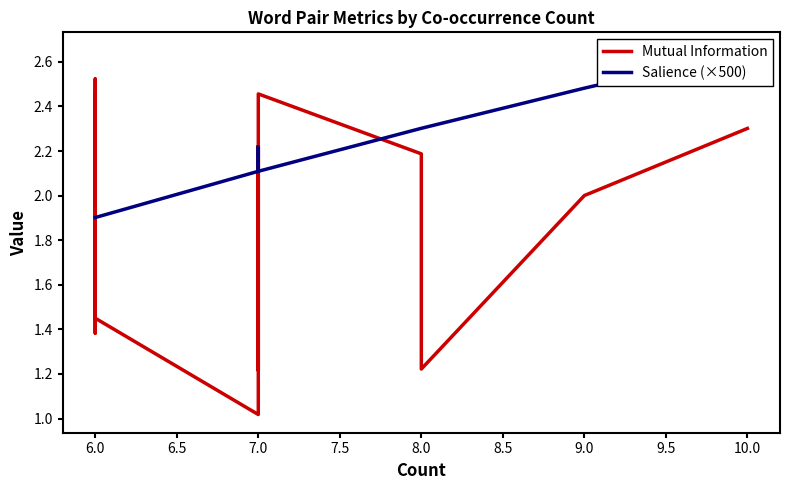

List the series in order of their overall mean, lowest first.

Mutual Information, Salience (×500)